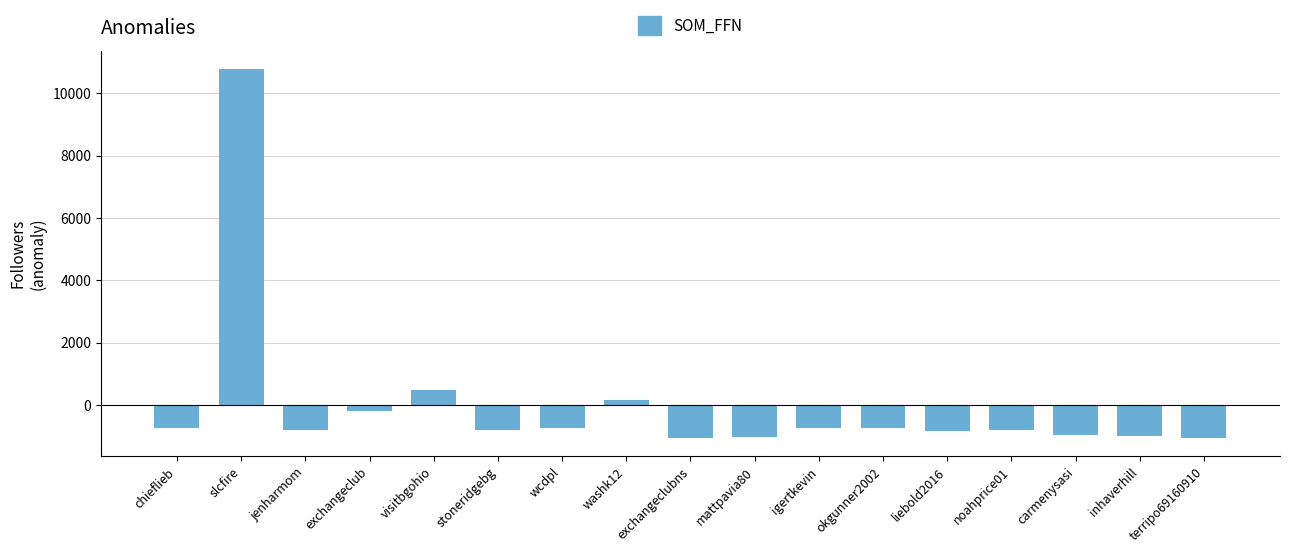

True or false: the data shows 5833.7 at slcfire.

False